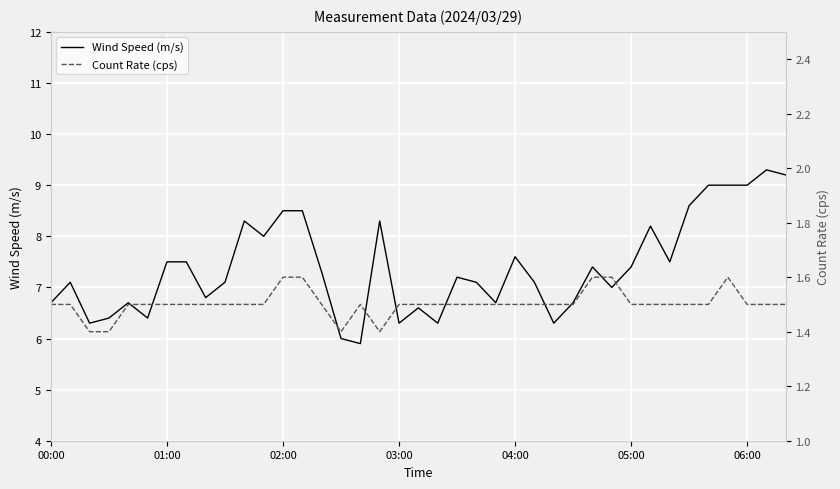

Is it true that Wind Speed (m/s) equals 7.5 at 01:00?

True